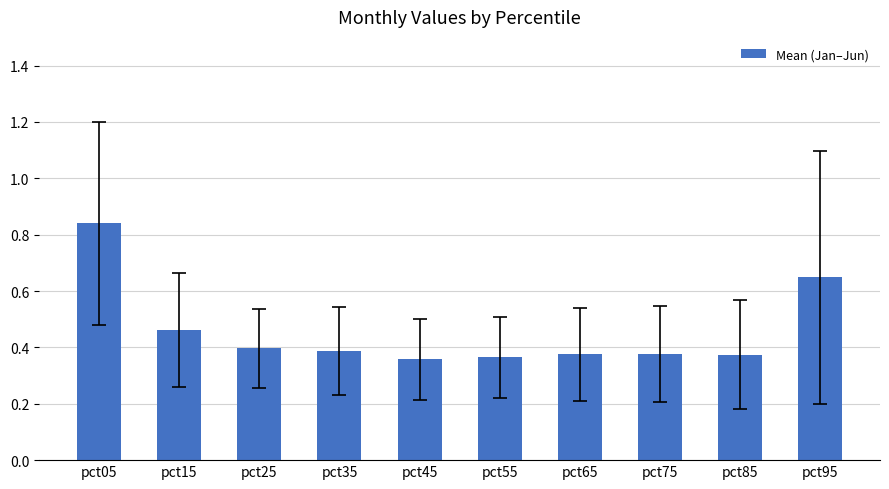

Is it true that the value at pct85 is 0.6?

False